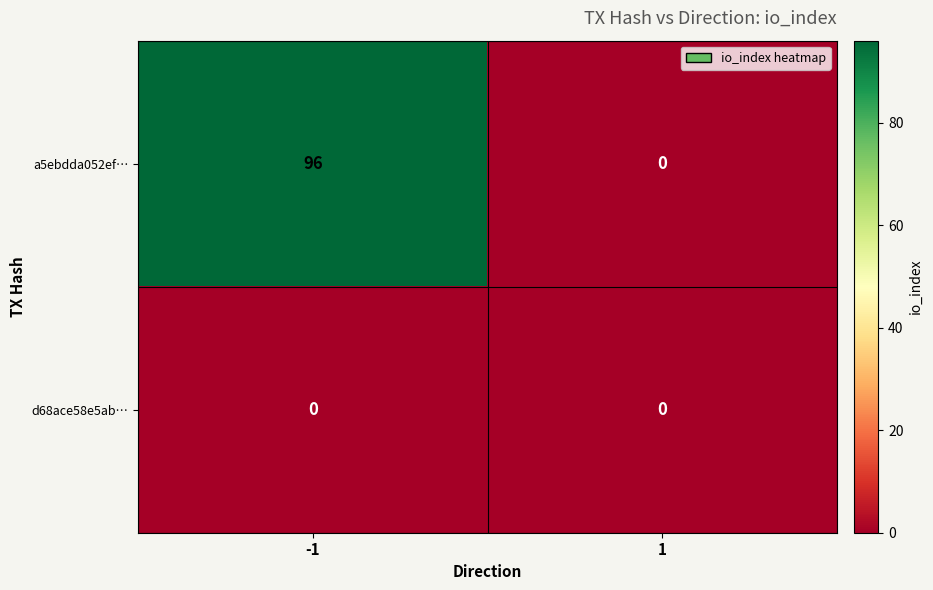

List the series in order of their overall mean, lowest first.

d68ace58e5ab…, a5ebdda052ef…